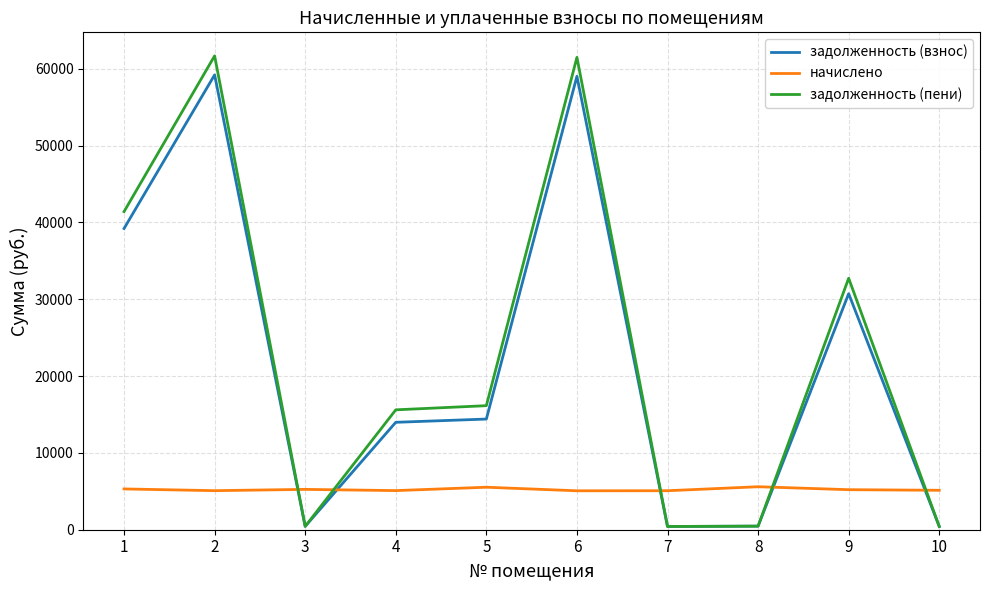

After their last crossing, which series has the higher values: начислено or задолженность (взнос)?

начислено